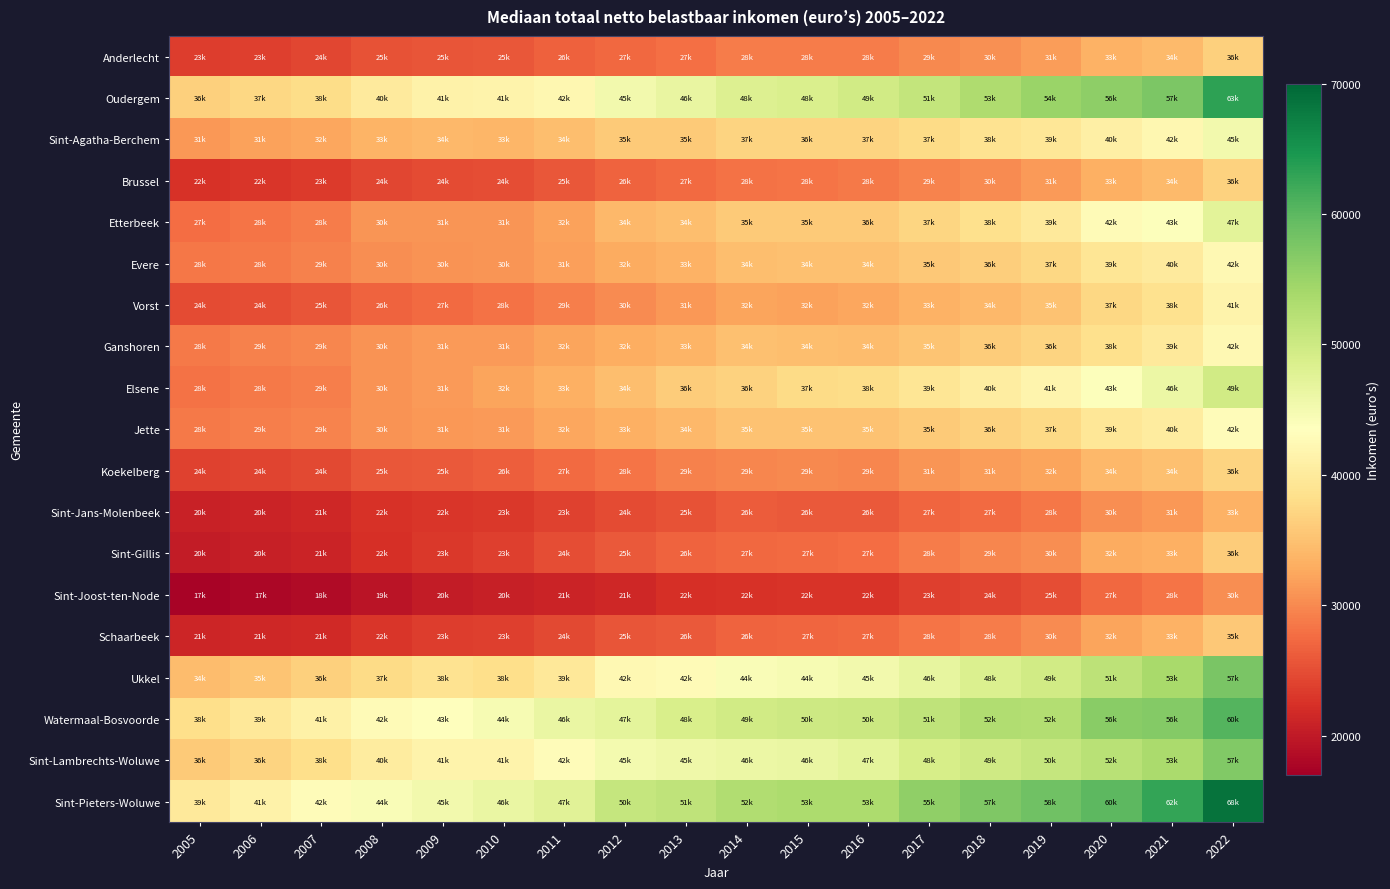

Rank the series at 2010 from lowest to highest value.

Sint-Joost-ten-Node, Sint-Jans-Molenbeek, Sint-Gillis, Schaarbeek, Brussel, Anderlecht, Koekelberg, Vorst, Evere, Etterbeek, Ganshoren, Jette, Elsene, Sint-Agatha-Berchem, Ukkel, Oudergem, Sint-Lambrechts-Woluwe, Watermaal-Bosvoorde, Sint-Pieters-Woluwe